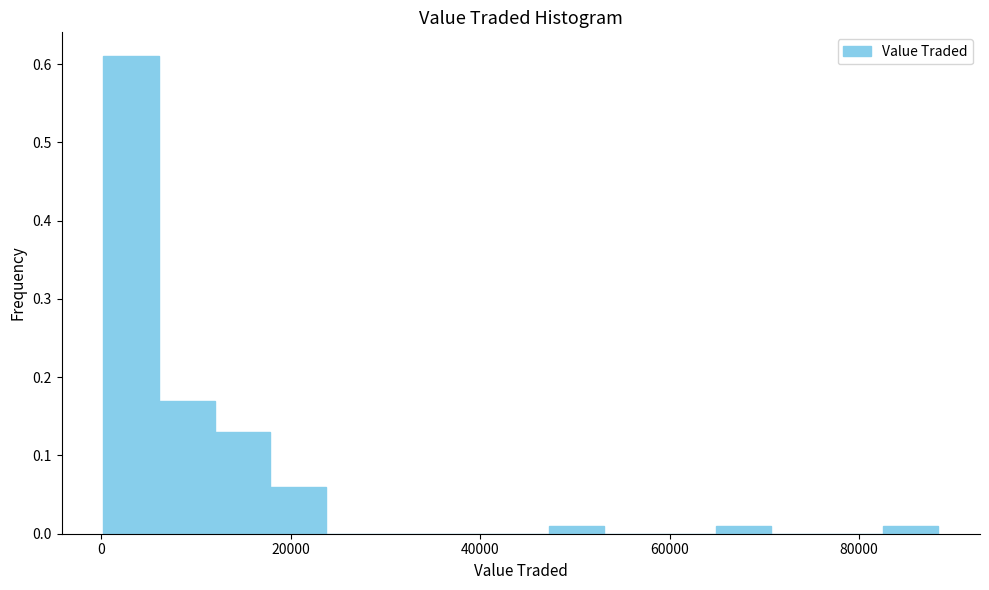

Read against the x-axis, roughly where is the centre of the tallest bar?

4000